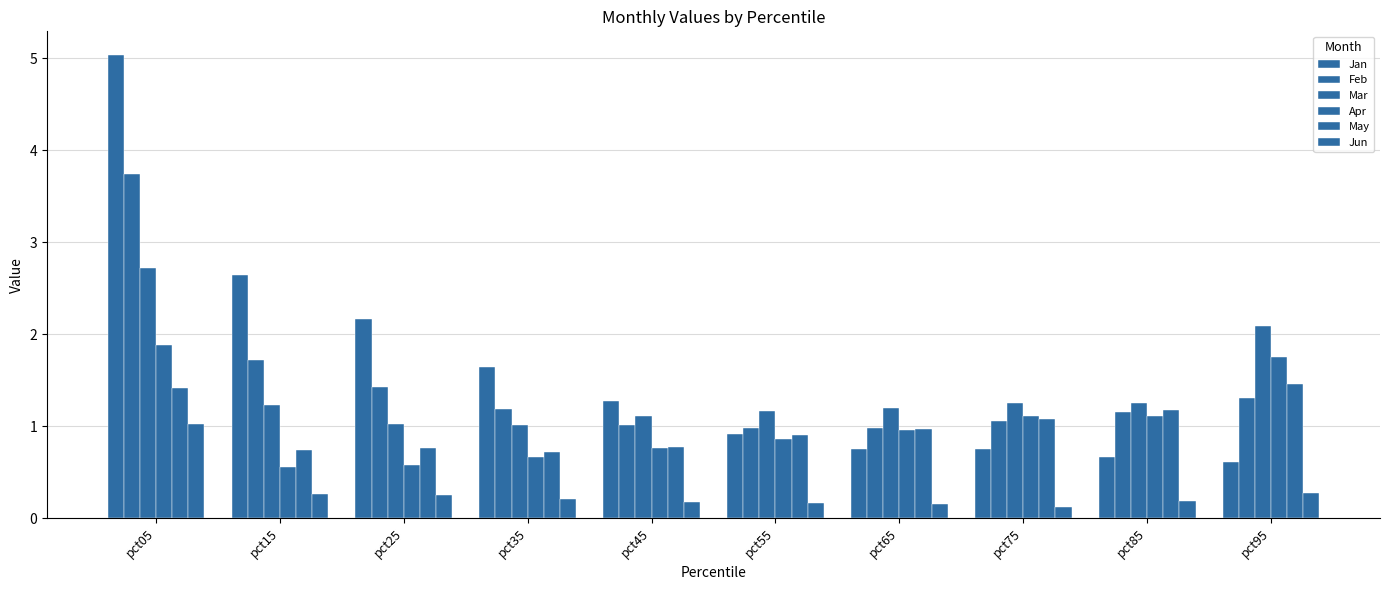

At how many categories does at least one series exceed 3?

1